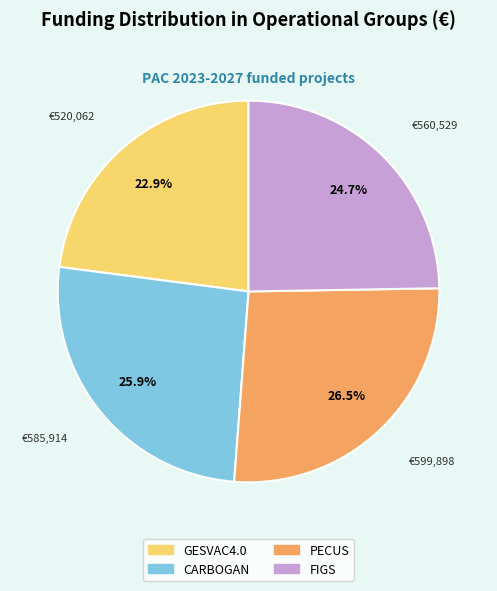

What percentage is NOT represented by CARBOGAN?

74.1%